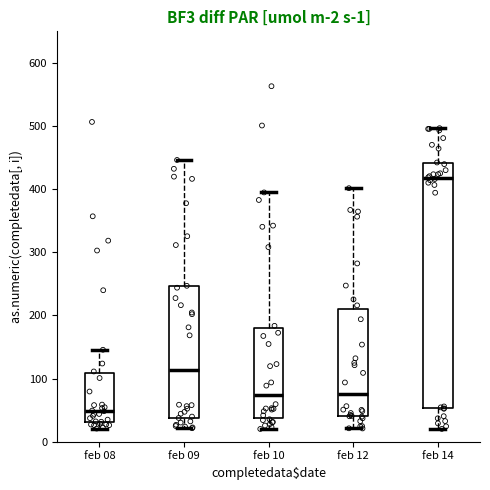

Comparing the boxes themselves (not the whiskers), which one is the tallest?

feb 14